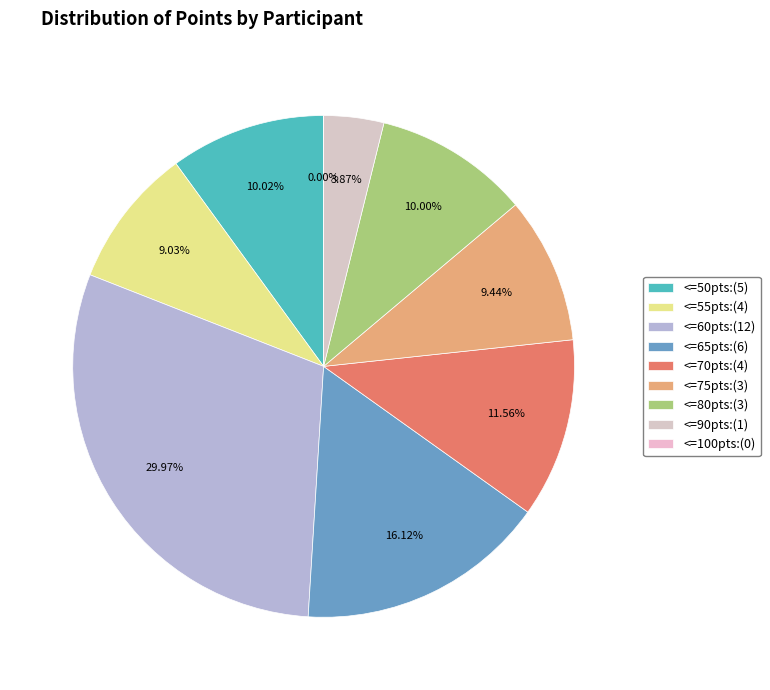

Is Гудимов Кирилл the majority of the pie?

No